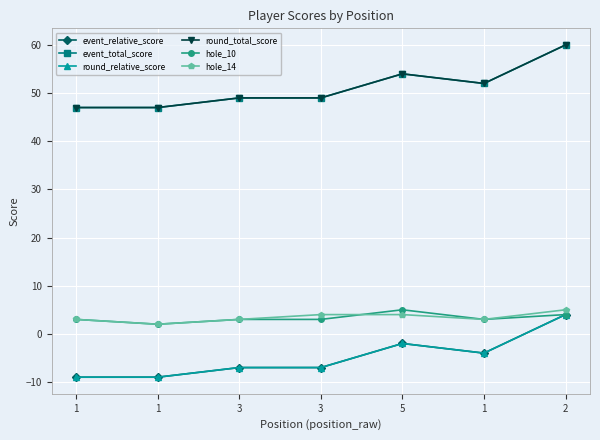

True or false: round_relative_score and event_relative_score intersect in this chart.

False